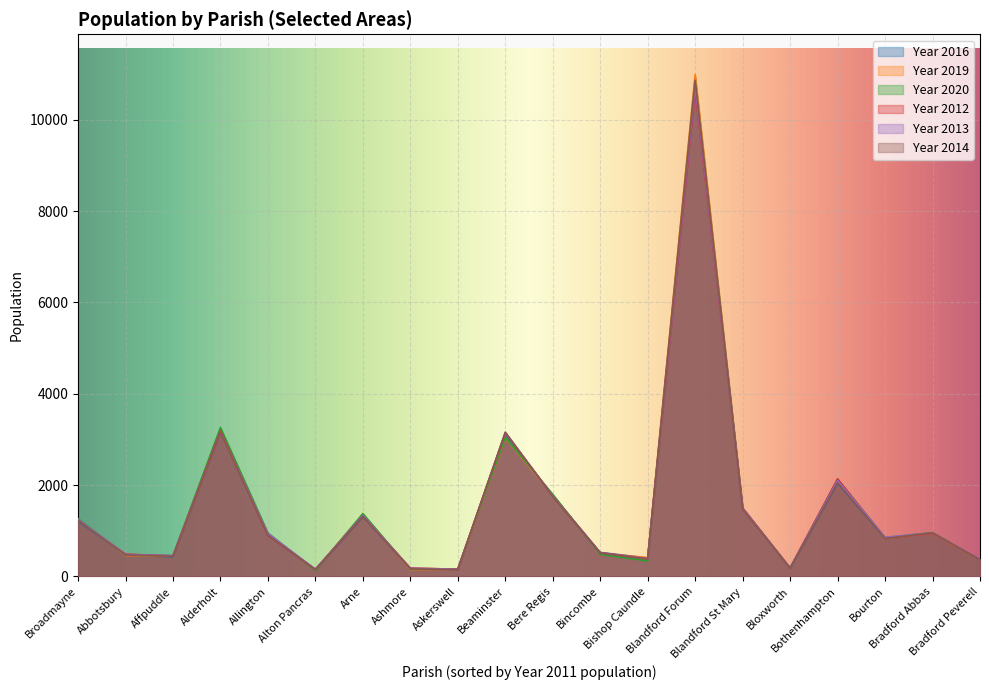

How many lines are shown in the chart?

6